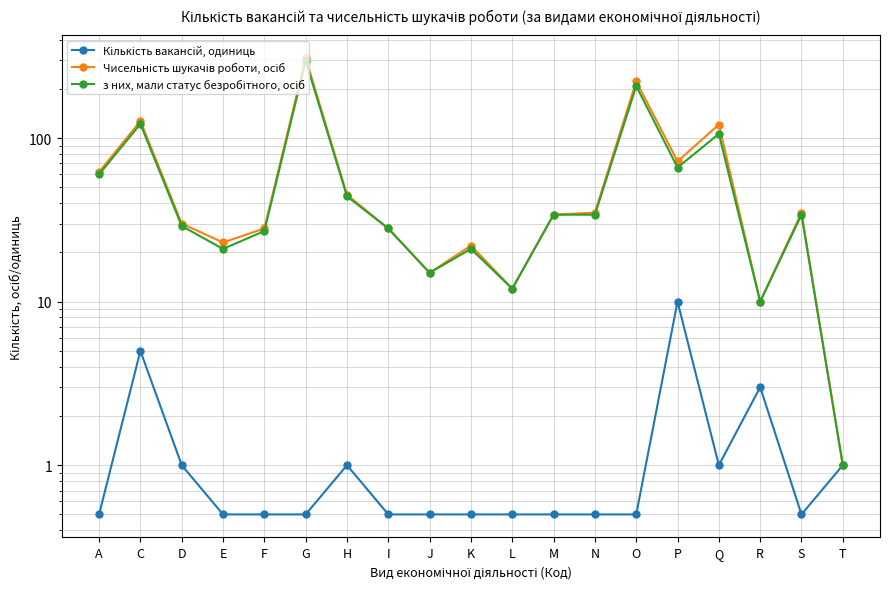

What is the sum of the Кількість вакансій, одиниць values at J and I?

1.0